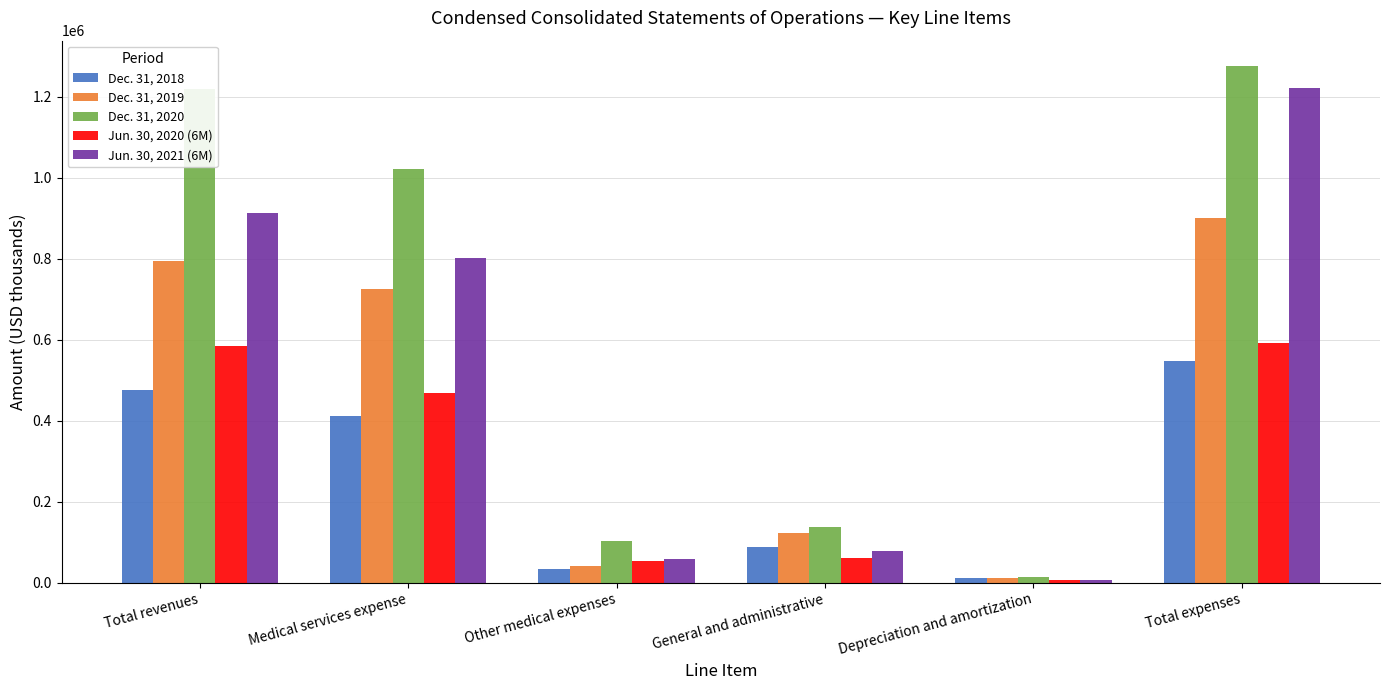

Reading left to right, list all the values displayed in this chart.

Dec. 31, 2018: Total revenues=474827	Medical services expense=412669	Other medical expenses=34092	General and administrative=88745	Depreciation and amortization=11385	Total expenses=546891
Dec. 31, 2019: Total revenues=794411	Medical services expense=725374	Other medical expenses=40526	General and administrative=122832	Depreciation and amortization=12253	Total expenses=900985
Dec. 31, 2020: Total revenues=1218333	Medical services expense=1021877	Other medical expenses=102306	General and administrative=137292	Depreciation and amortization=13531	Total expenses=1275006
Jun. 30, 2020 (6M): Total revenues=584642	Medical services expense=468016	Other medical expenses=53187	General and administrative=60832	Depreciation and amortization=6517	Total expenses=591728
Jun. 30, 2021 (6M): Total revenues=912060	Medical services expense=802837	Other medical expenses=57355	General and administrative=79318	Depreciation and amortization=7008	Total expenses=1222538